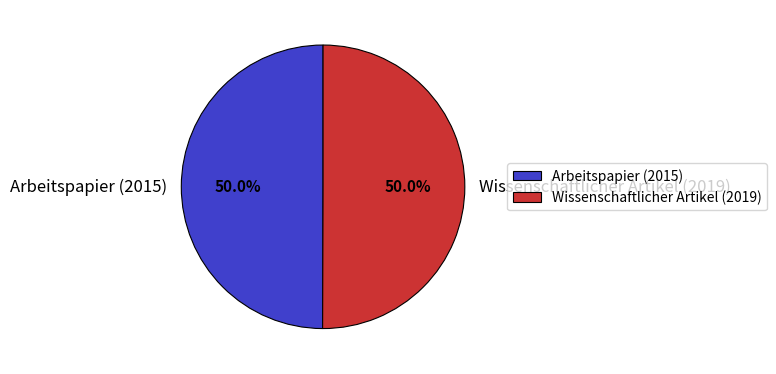

What is the ratio of the value at Wissenschaftlicher Artikel (2019) to the value at Arbeitspapier (2015)?

1.0